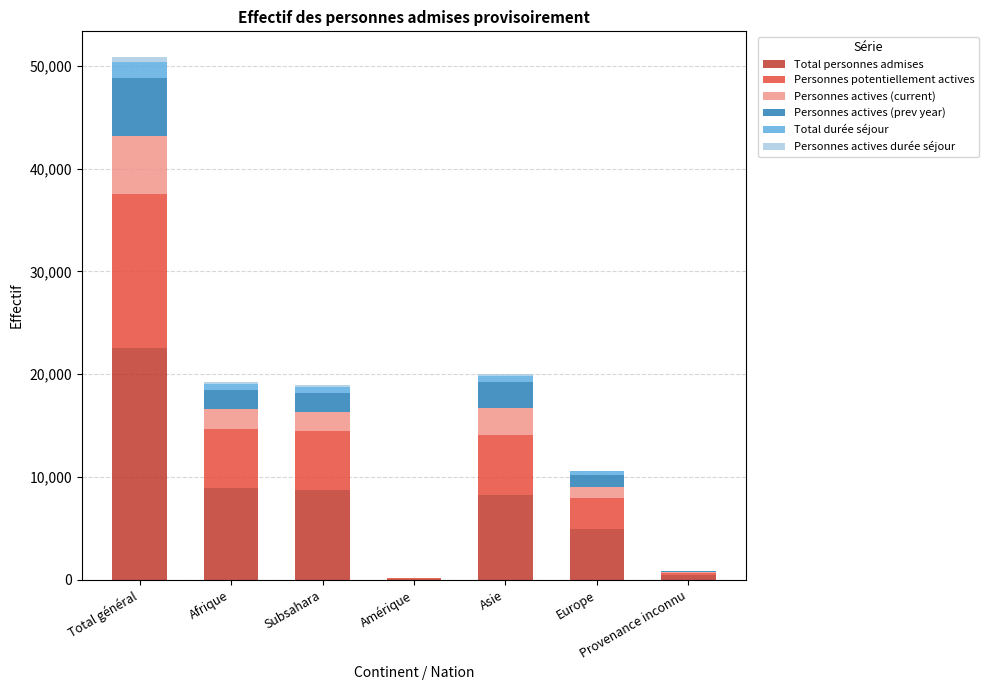

At which category is the sum across all series the highest?

Total général